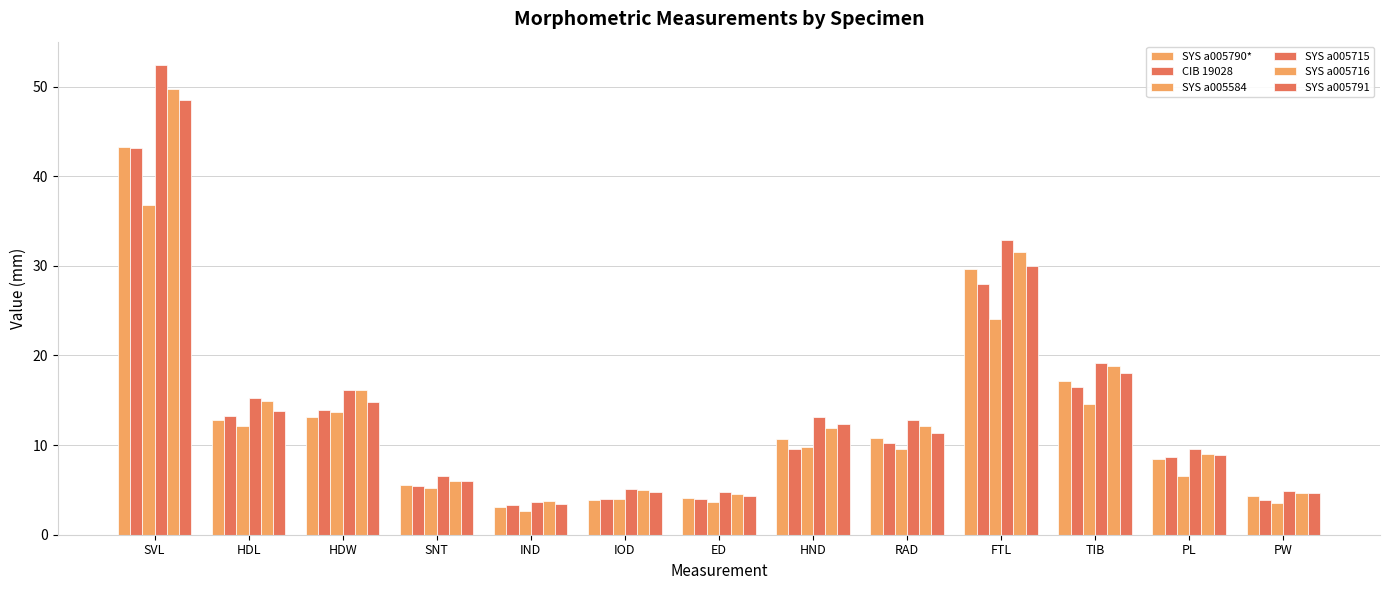

How many data points in SYS a005716 are less than 11?

6